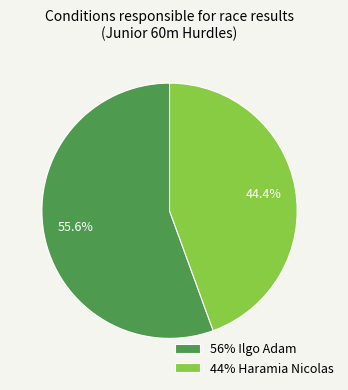

How much of the chart is everything except 56% Ilgo Adam?

44.4%